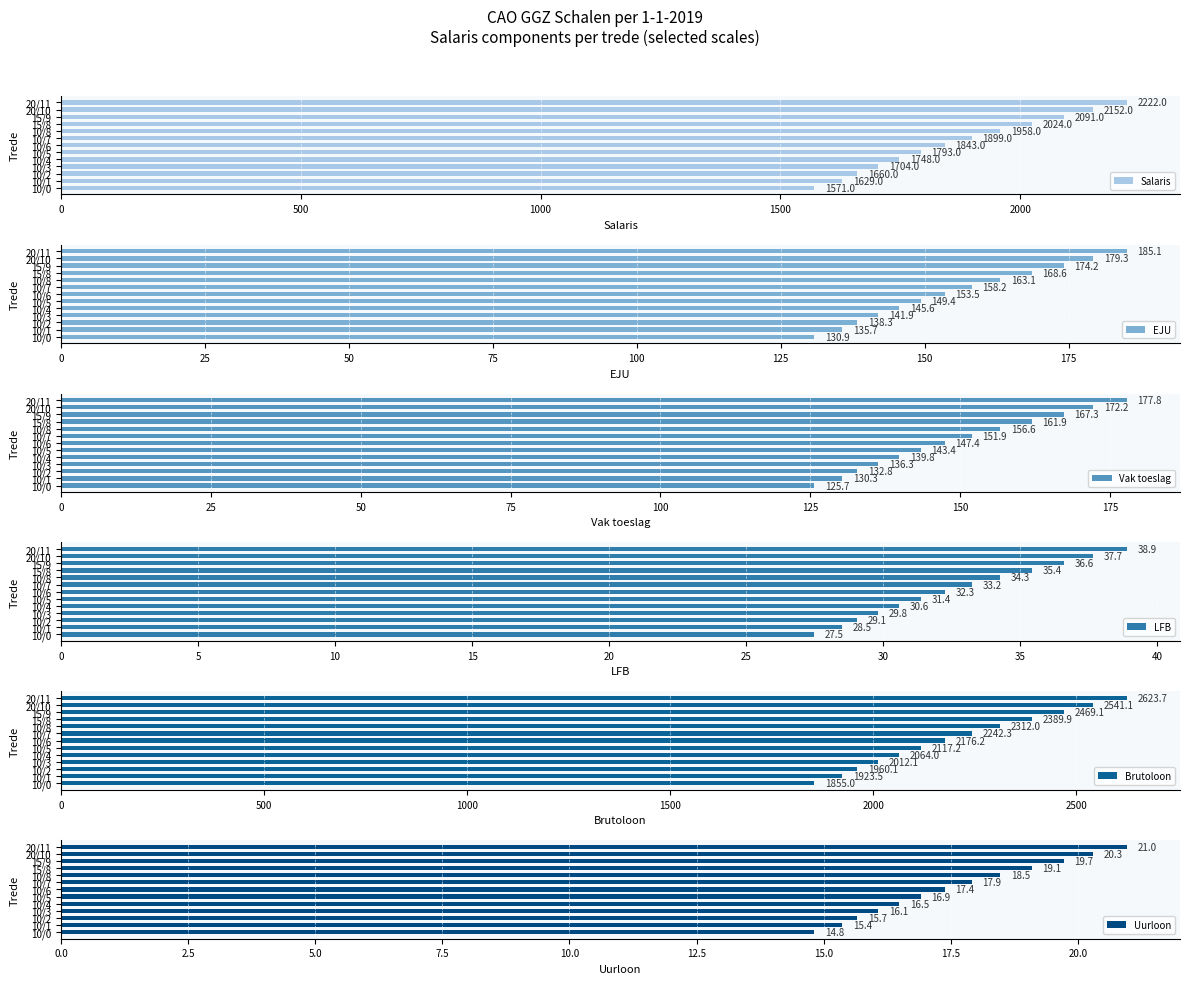

Is it true that EJU equals 185.1 at 20/11?

True